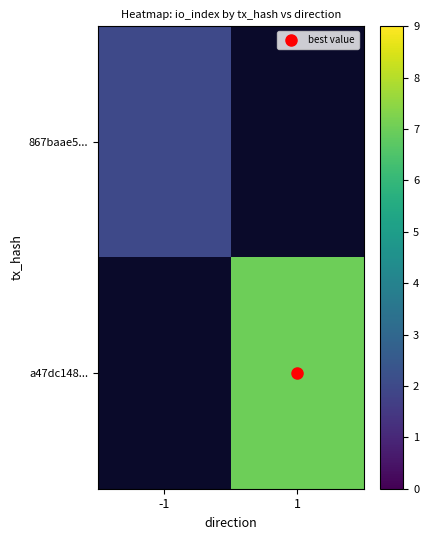

Count the number of categories in the chart.

2